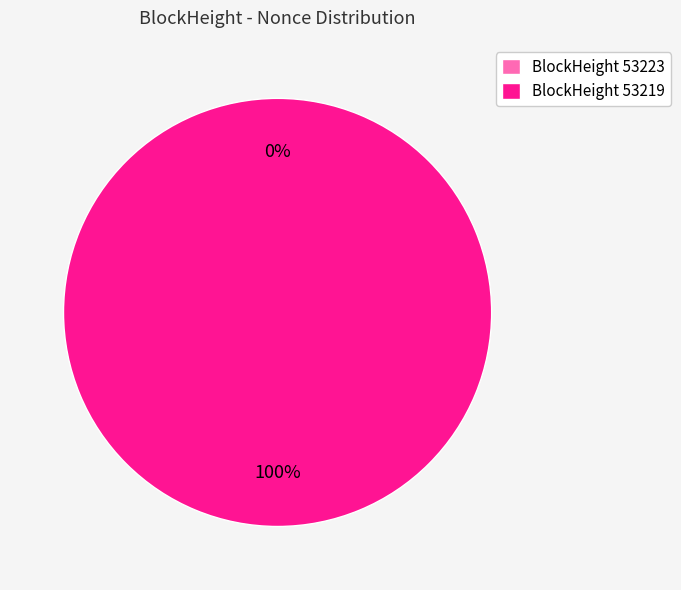

Count the number of slices in the pie.

2